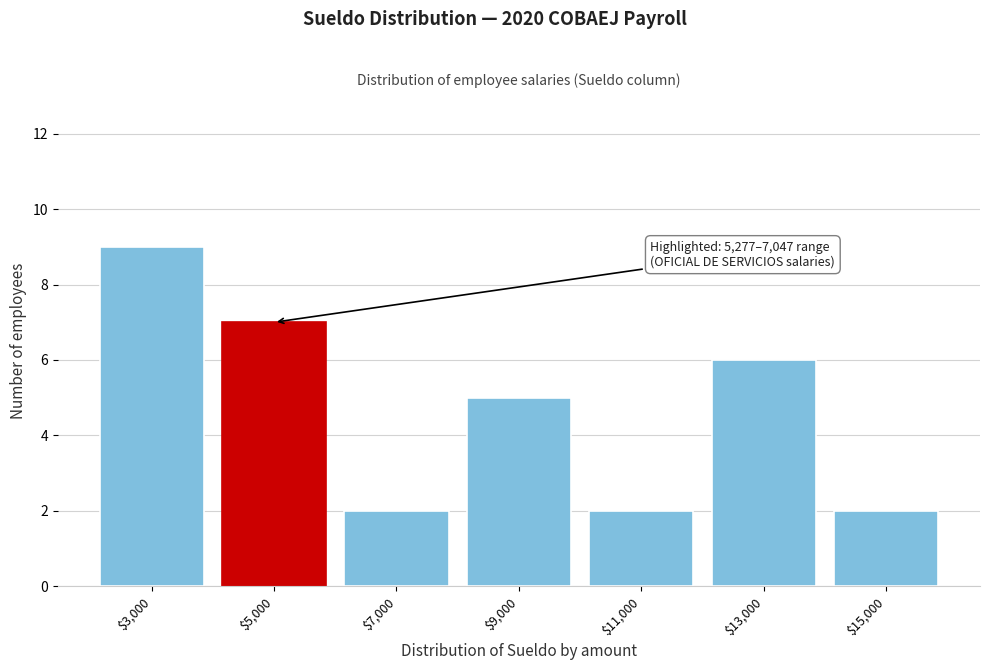

Reading left to right, transcribe all the data shown in this chart.

9	7	2	5	2	6	2